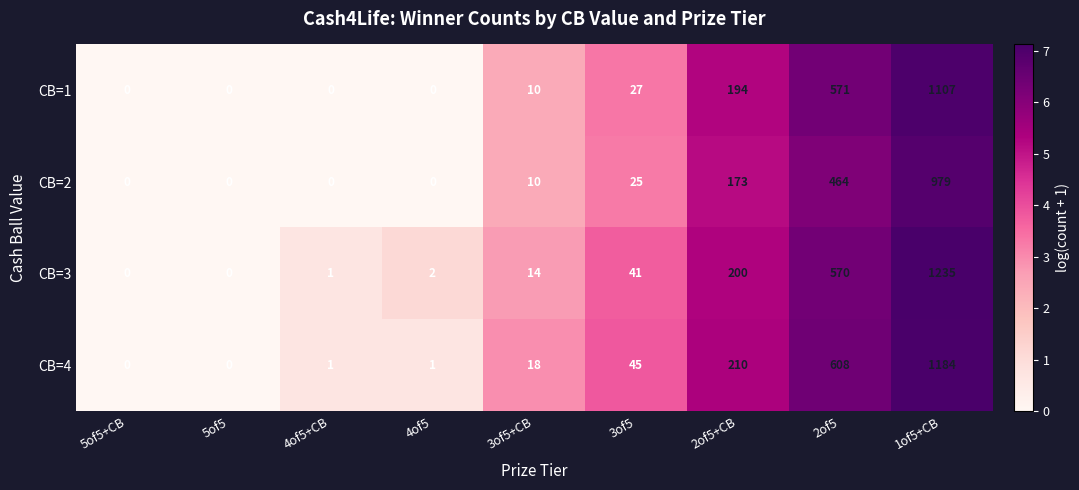

Which series changed the most between 5of5 and 4of5?

CB=3